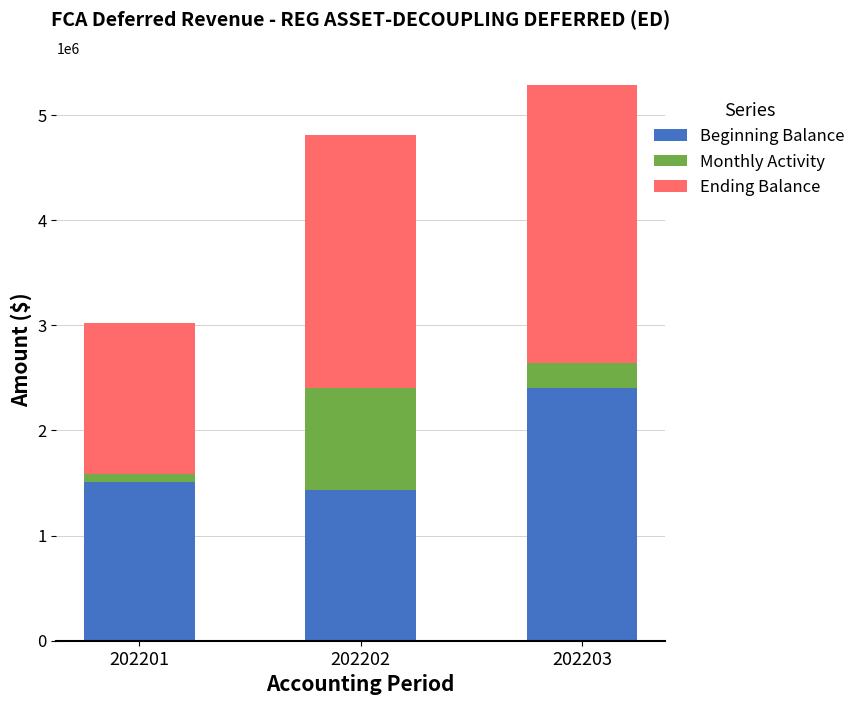

What is the minimum value for Beginning Balance?

1435972.8